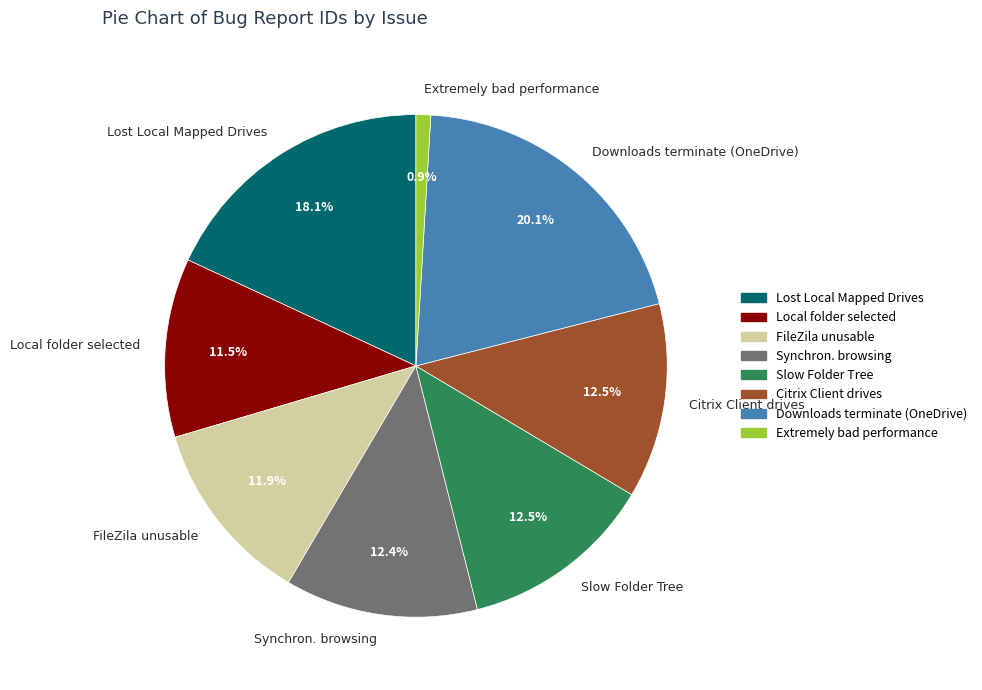

What is the largest slice in the pie chart?

Downloads terminate (OneDrive)